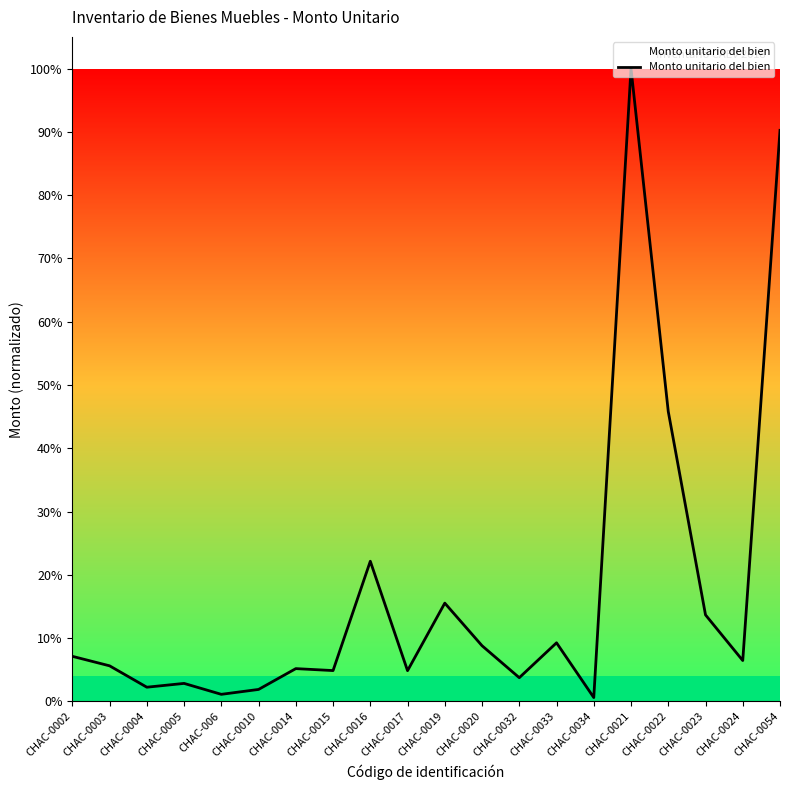

Approximately how many times larger is the value at CHAC-0033 compared to CHAC-0010?

4.9